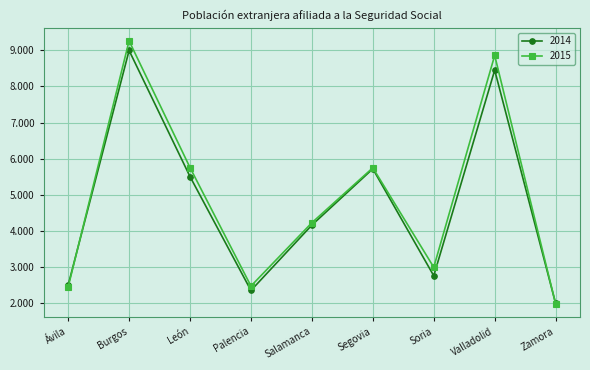

What are all the series names shown in the legend?

2014, 2015